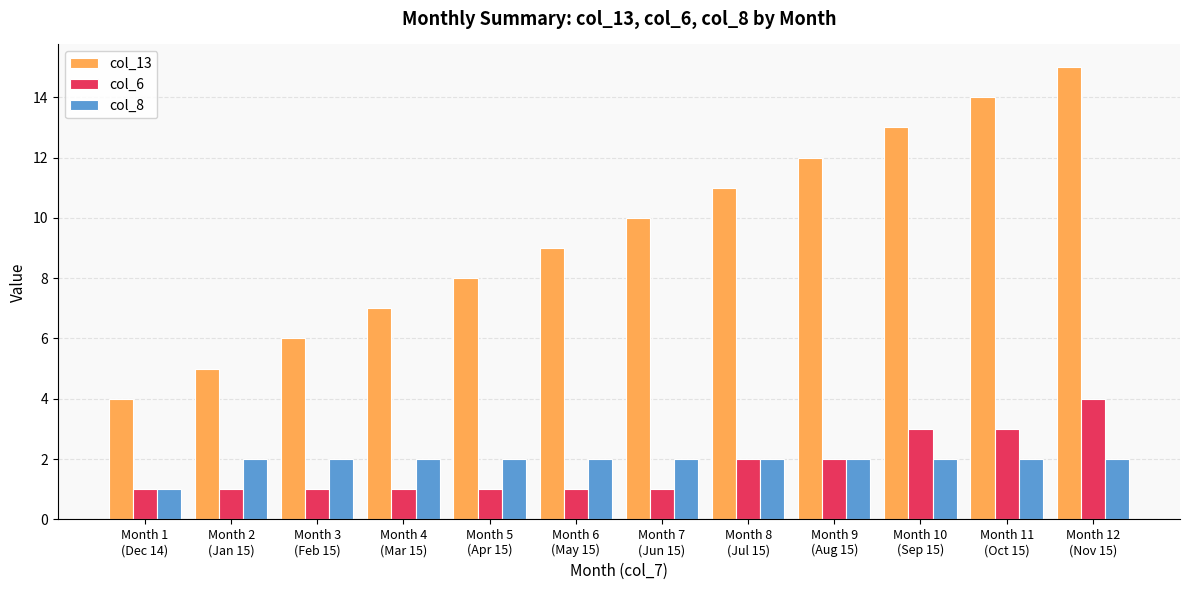

Reading left to right, list all the values displayed in this chart.

col_13: 4	5	6	7	8	9	10	11	12	13	14	15
col_6: 1	1	1	1	1	1	1	2	2	3	3	4
col_8: 1	2	2	2	2	2	2	2	2	2	2	2